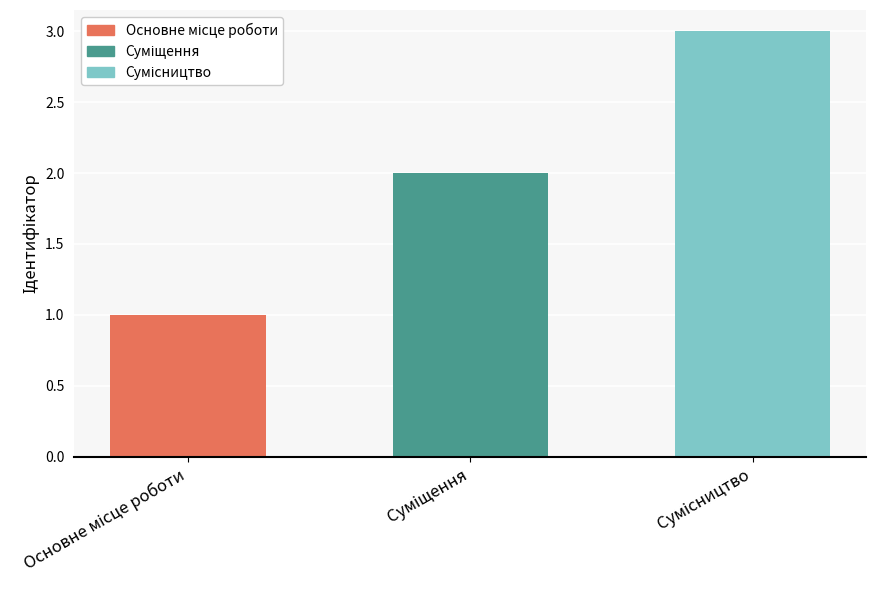

What is the greatest value displayed?

3